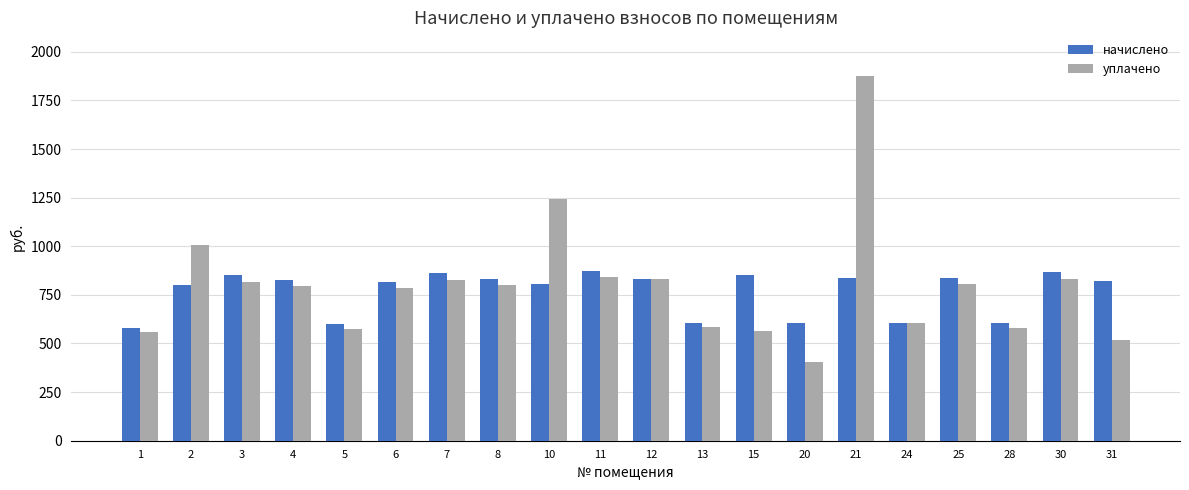

What is the difference between the начислено values at 8 and 4?

5.4